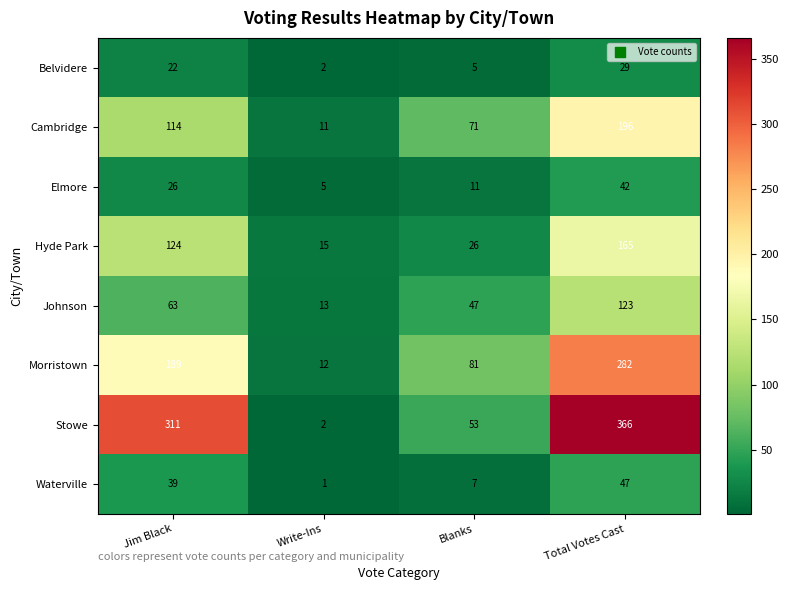

Where is Belvidere nearest to the value 15?

Jim Black